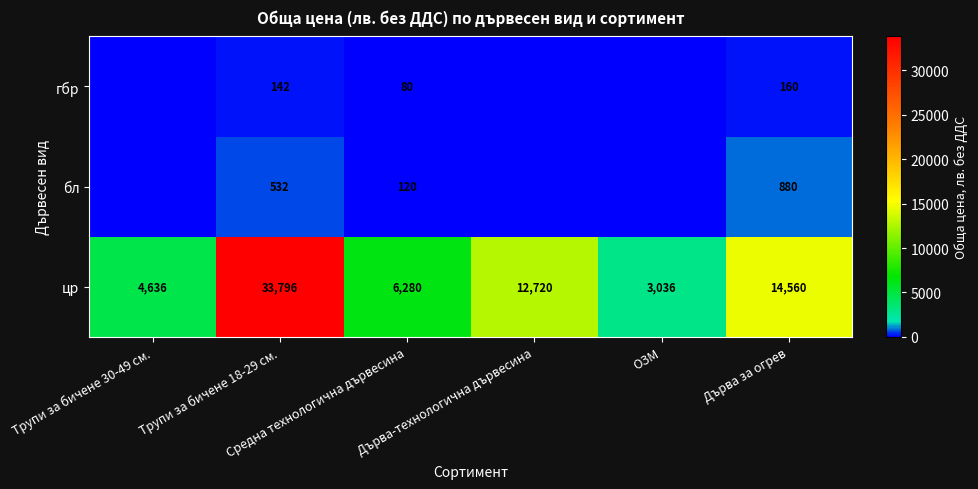

What is the difference between the maximum and minimum values in the цр series?

30760